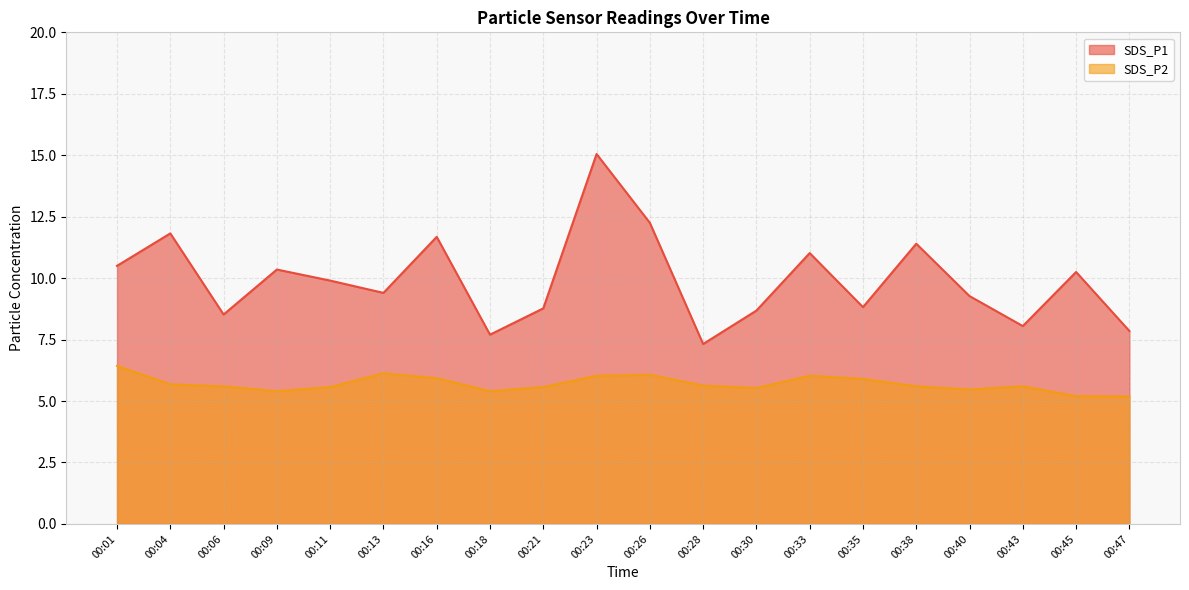

Rank the series by their average value, from highest to lowest.

SDS_P1, SDS_P2